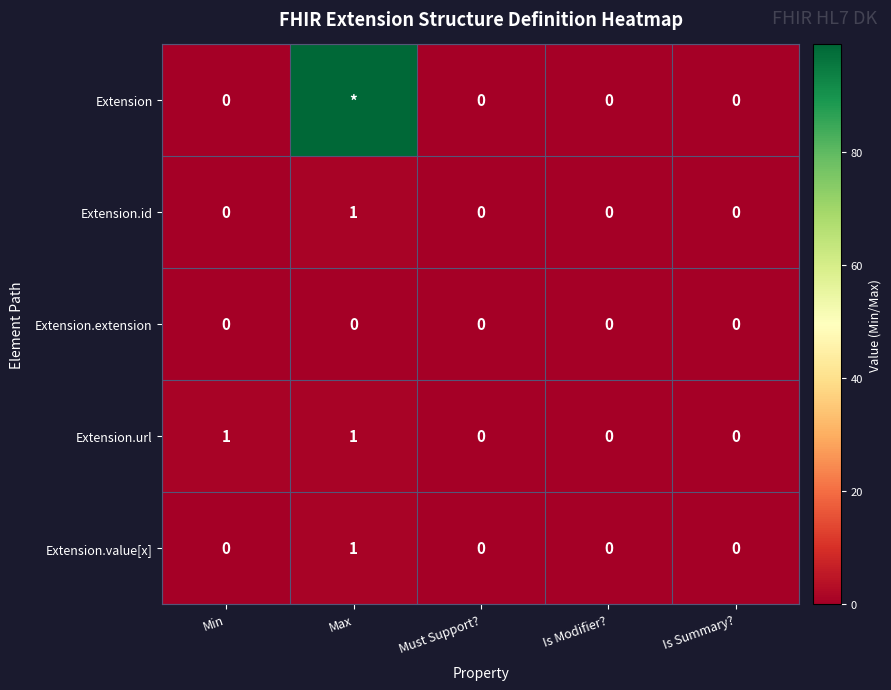

Between Min and Must Support?, which series saw the biggest shift?

Extension.url